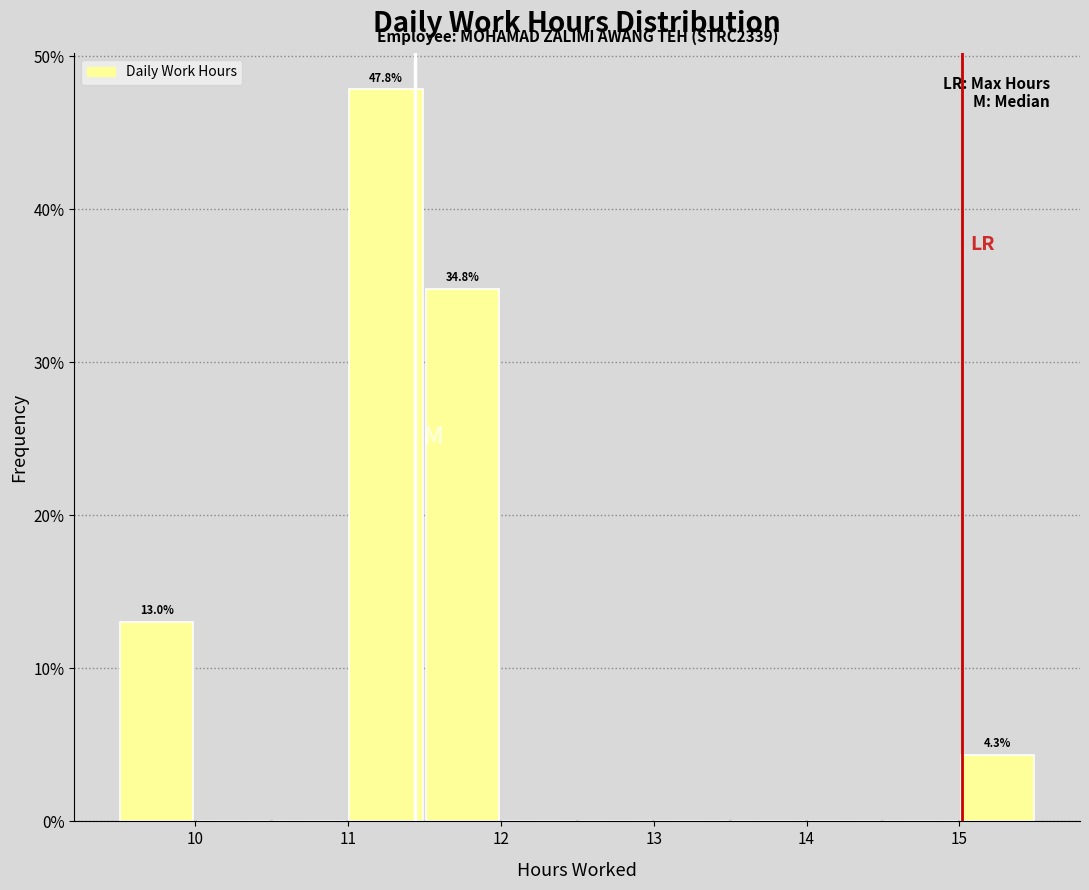

Over which range of the x-axis is the bar tallest?

11.0 to 11.5